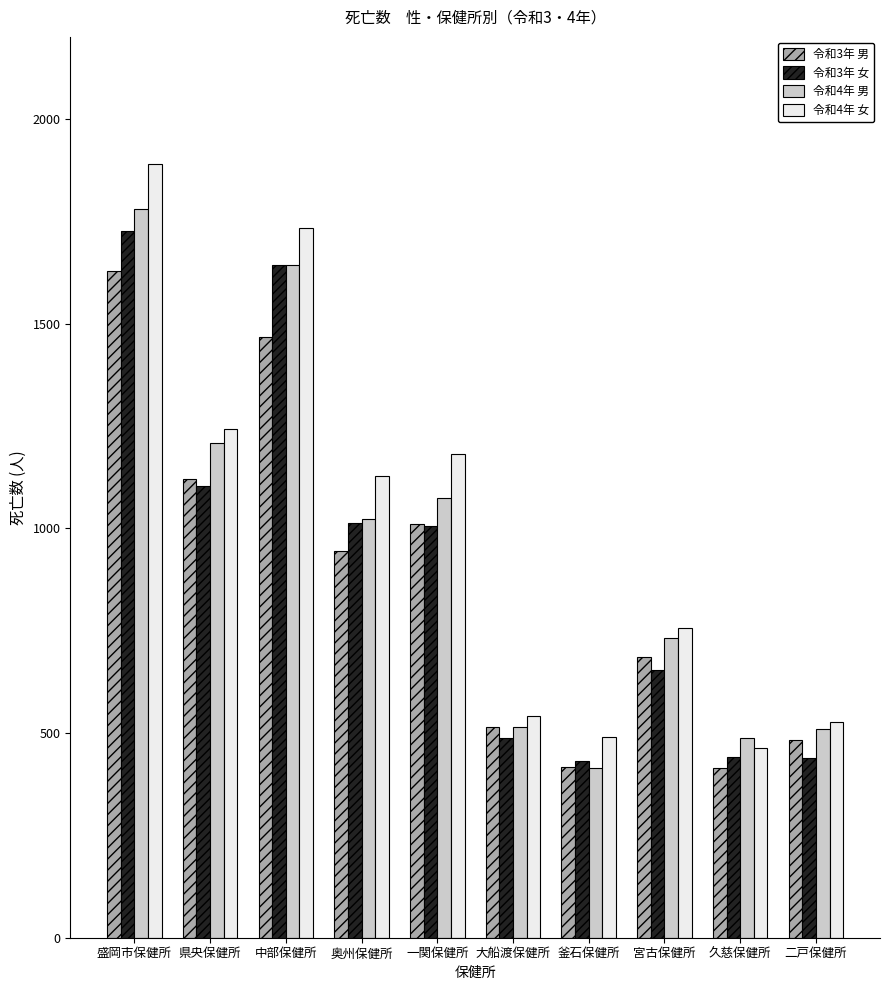

How many bars are there in total?

40